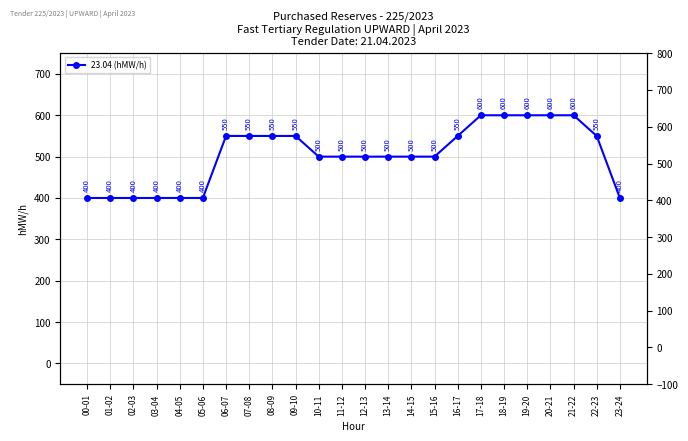

Read the value at 18-19, to the nearest 10.

600